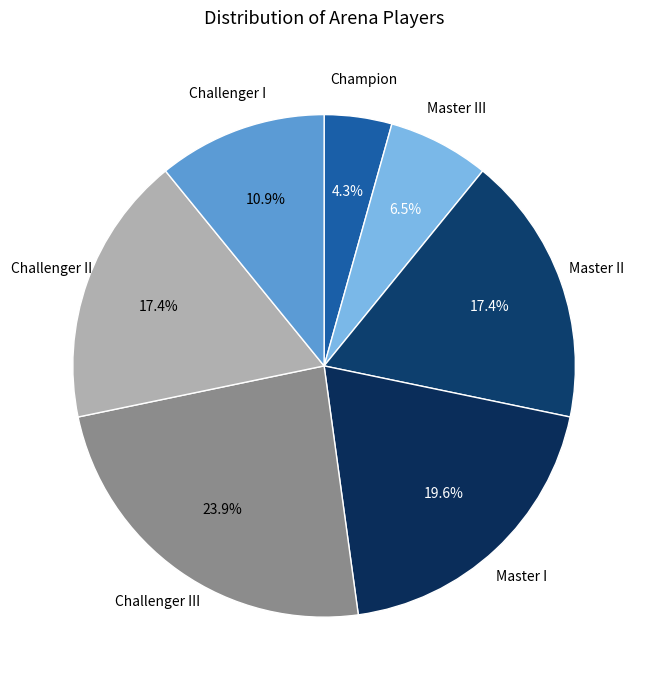

How many segments does this pie chart have?

7